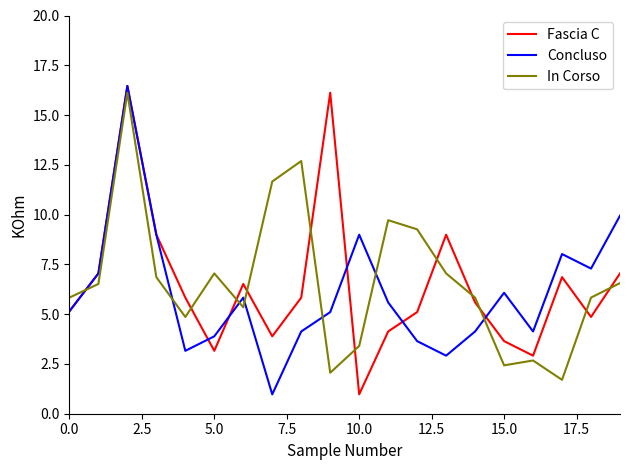

What is the highest value of the Fascia C series?

16.5